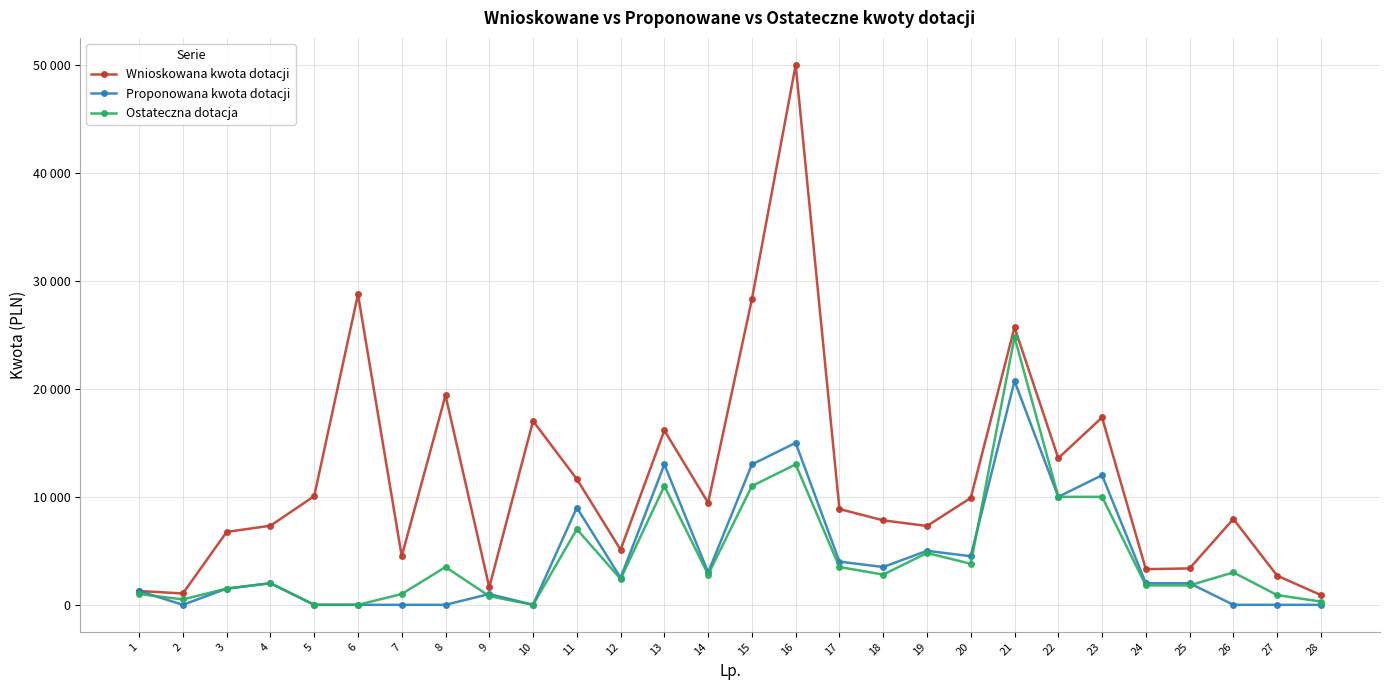

Is the value of Wnioskowana kwota dotacji at 4 greater than the value of Ostateczna dotacja at 3?

Yes